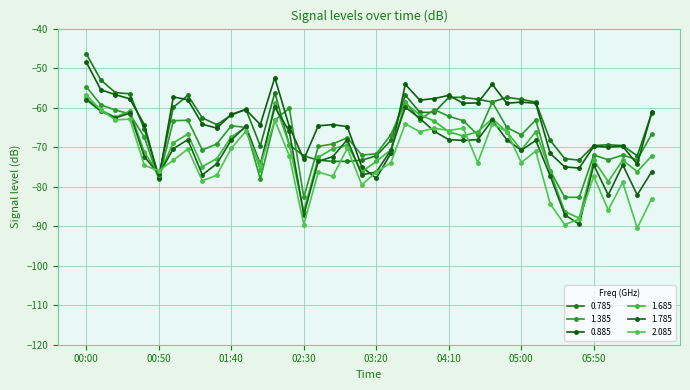

Where is the first local minimum for 1.385?

00:50